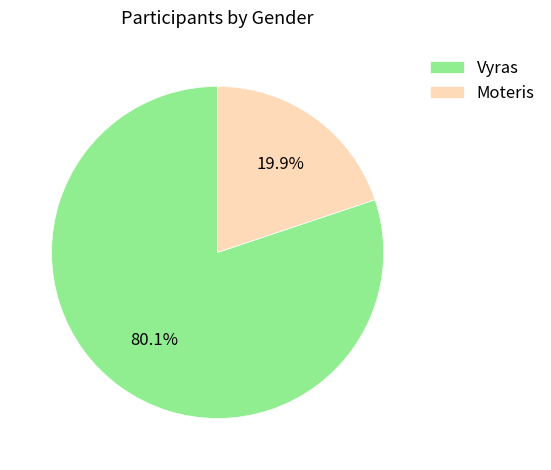

Is Vyras the majority of the pie?

Yes